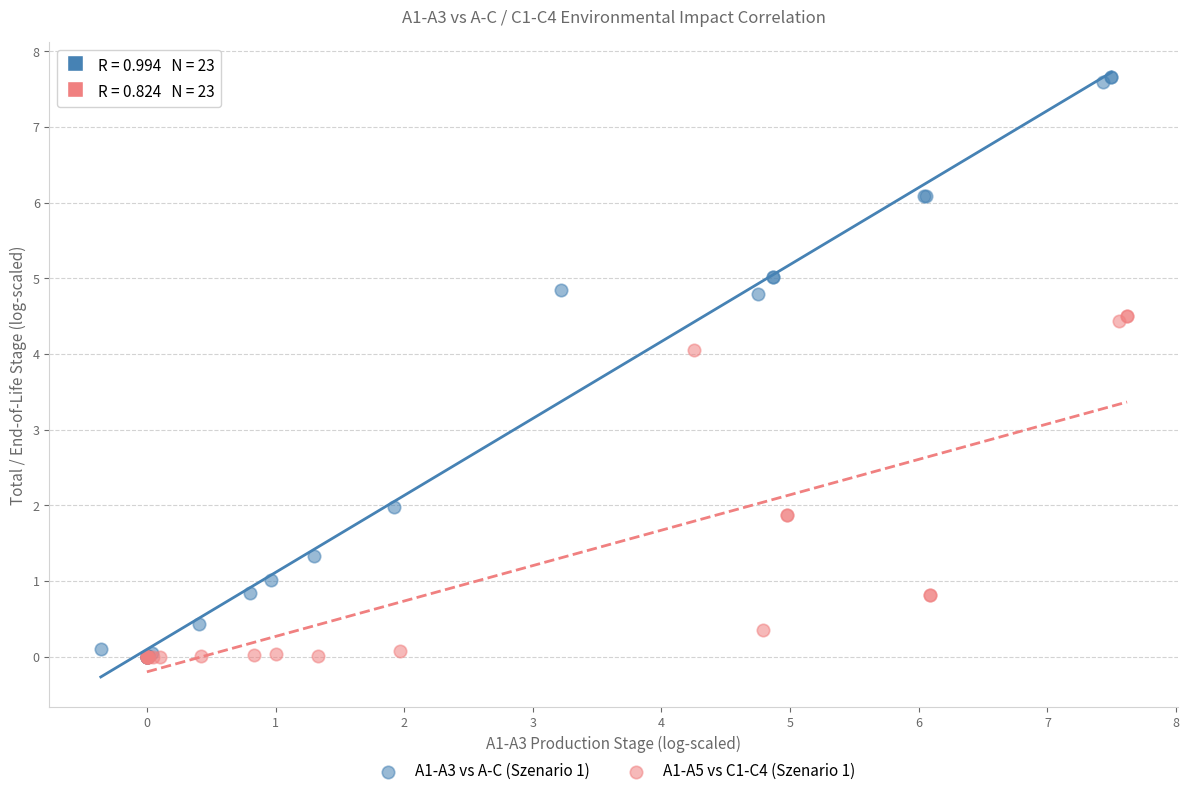

Which series has the largest Y range (max minus min)?

A1-A3 vs A-C (Szenario 1)